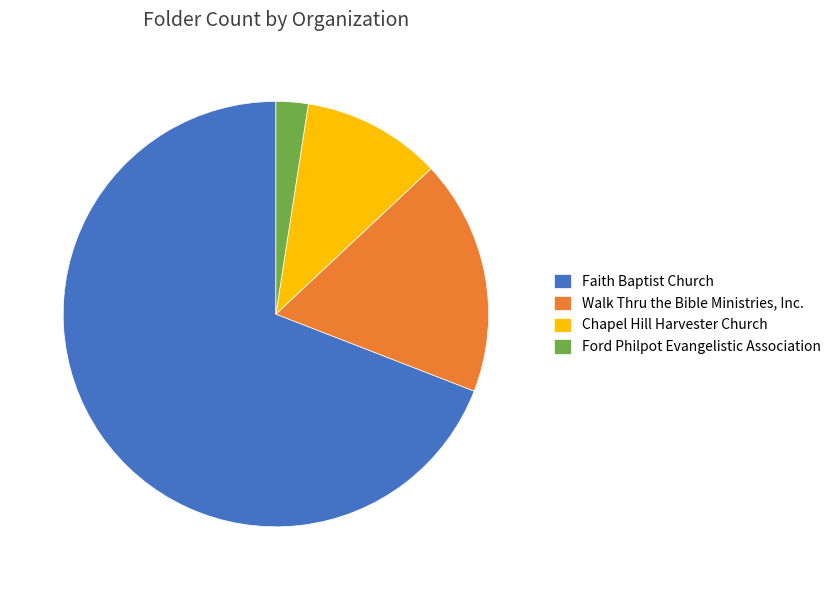

Which category accounts for the majority?

Faith Baptist Church